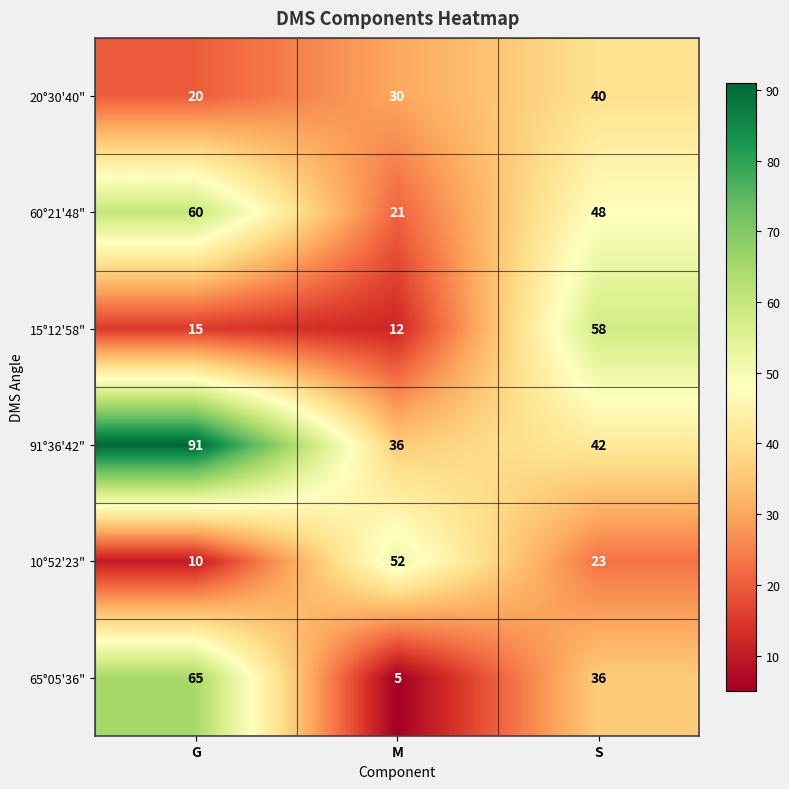

The value of 60°21'48" at G is 60. True or false?

True